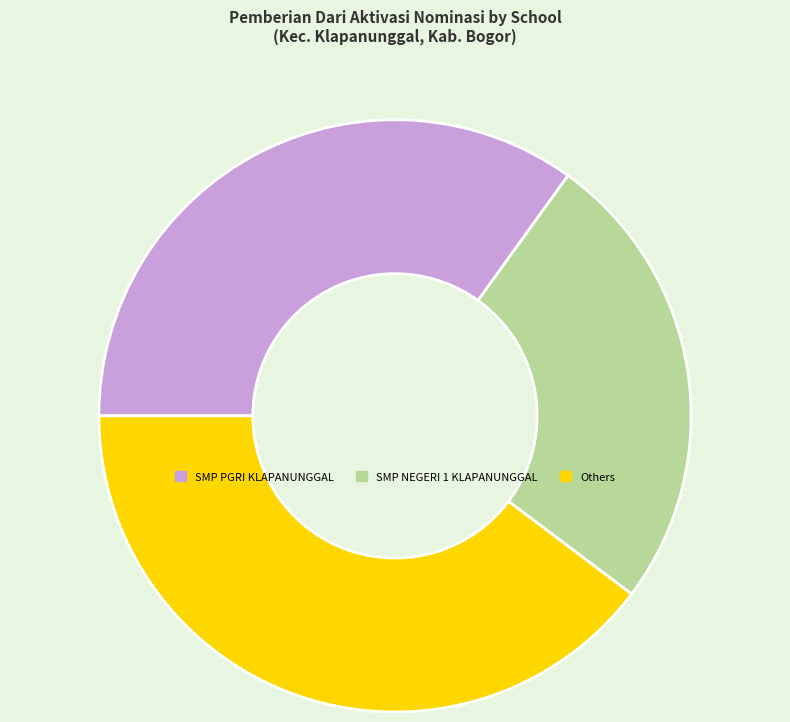

Does SMP PGRI KLAPANUNGGAL account for over 50% of the chart?

No